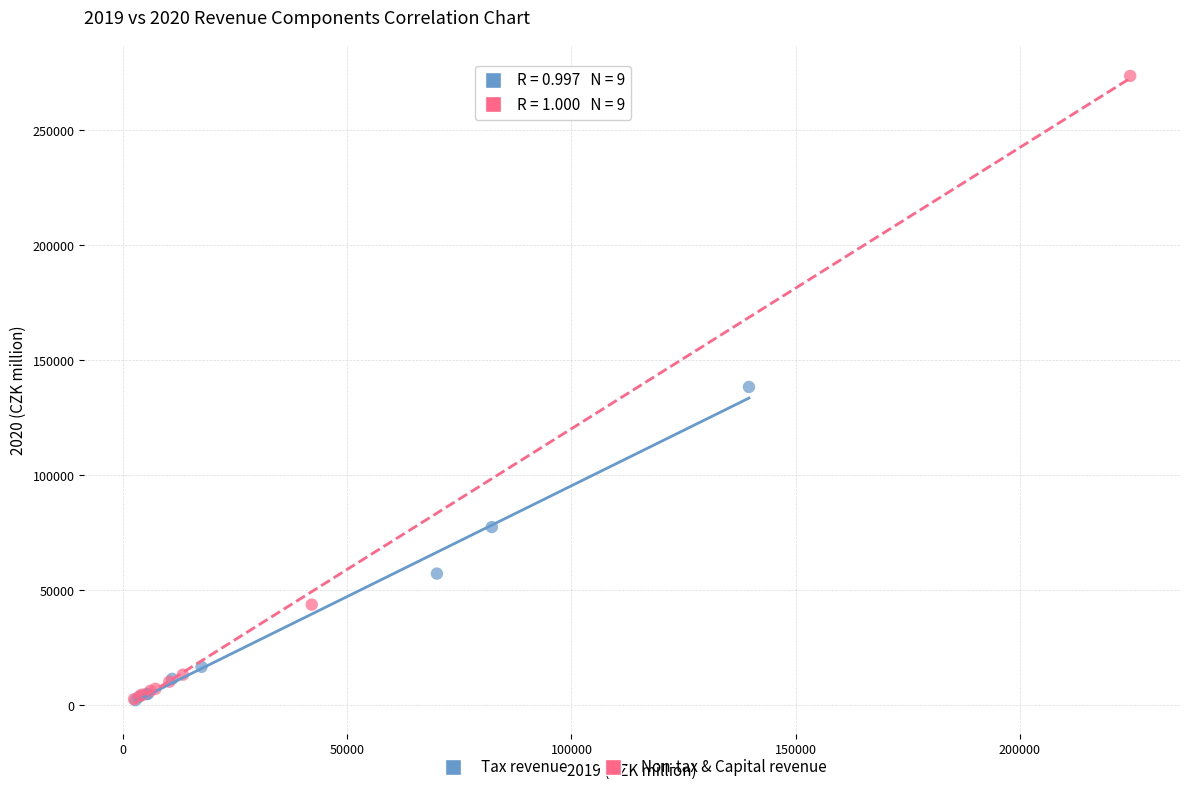

Which series contains the highest Y value?

Non-tax & Capital revenue